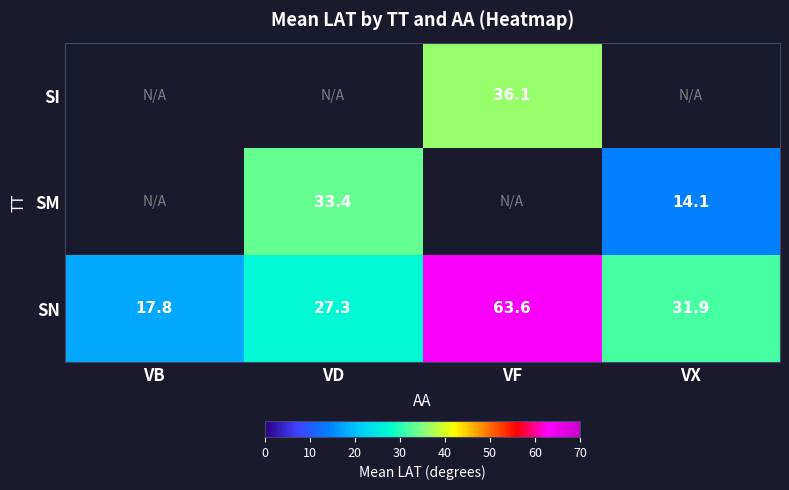

Which category has the highest value in the SN series?

VF